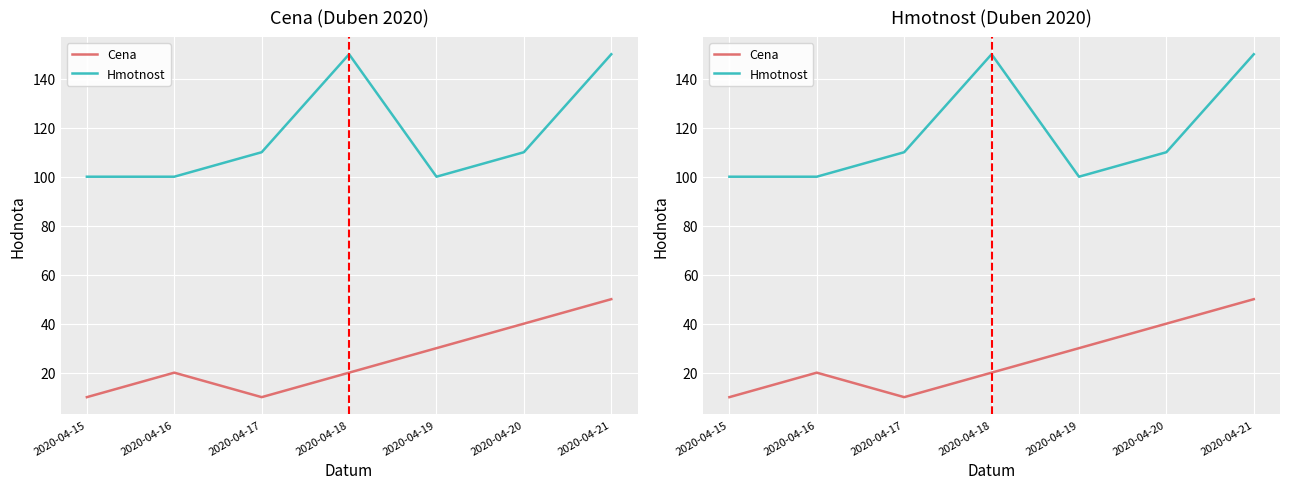

Where is the first local maximum for Hmotnost?

2020-04-18